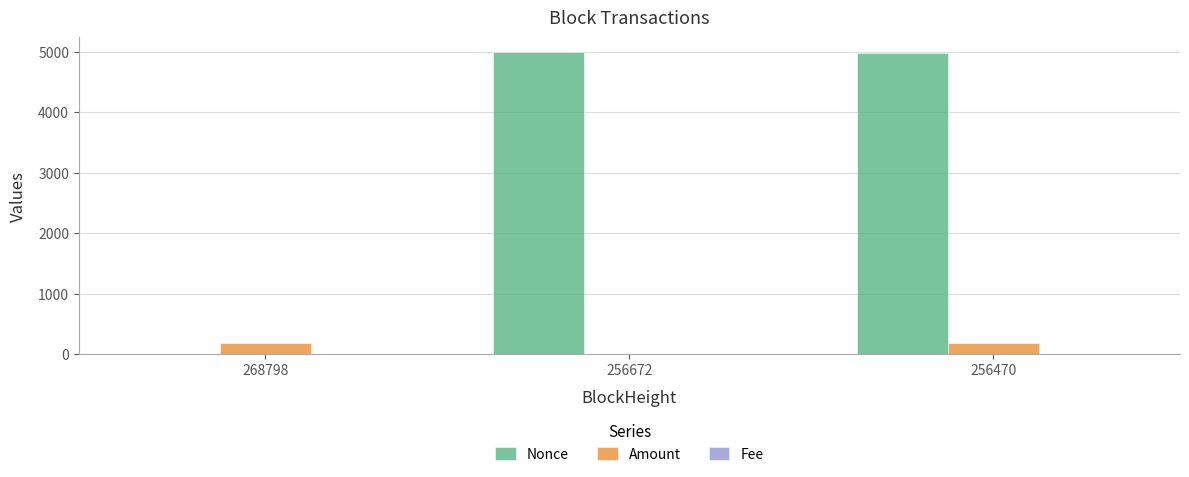

What is the maximum value shown in the chart?

4993.0